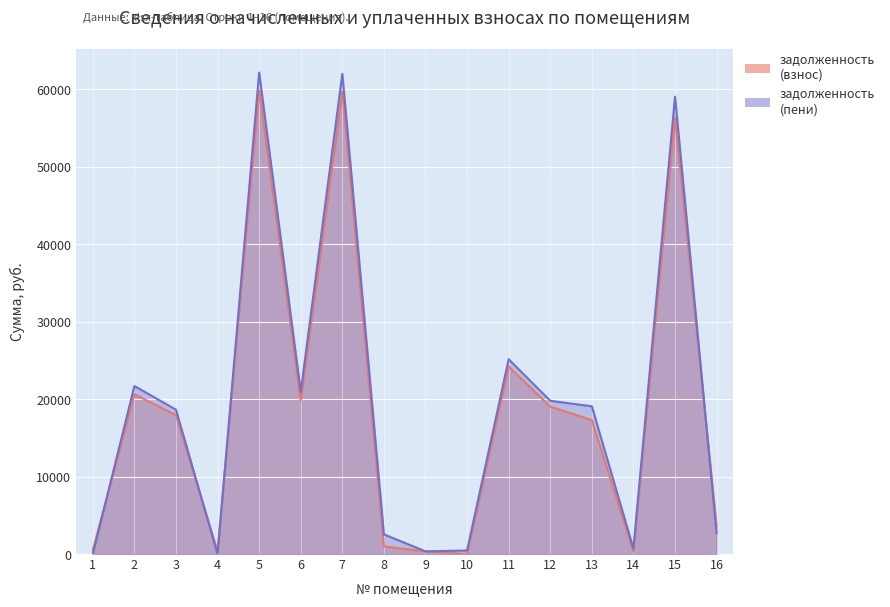

Which series has the largest total across all categories?

задолженность (пени)